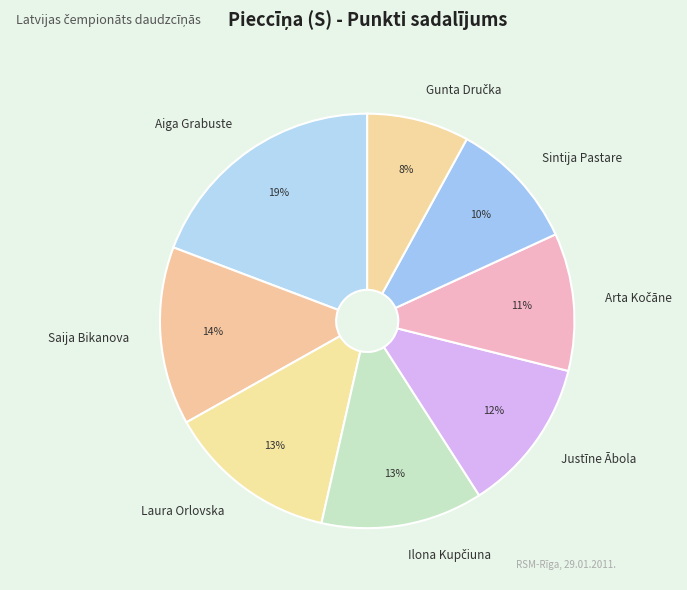

Which slice is the largest?

Aiga Grabuste